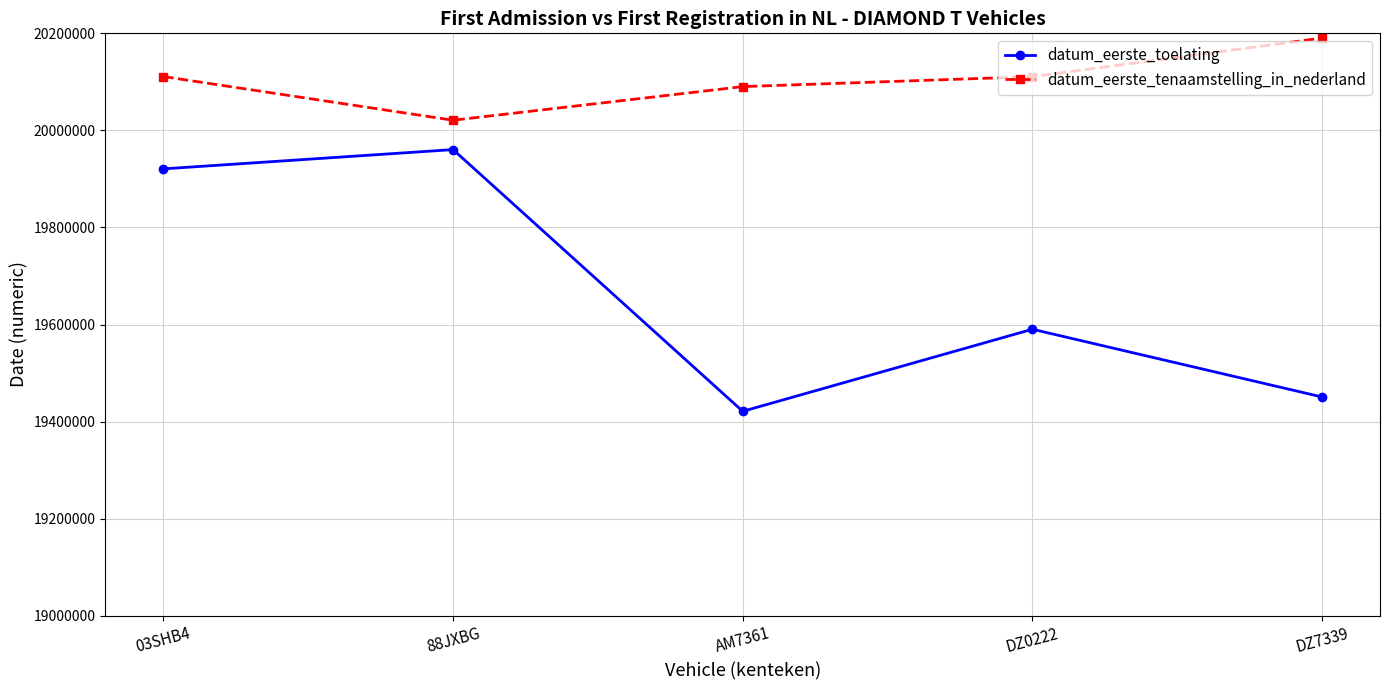

In datum_eerste_tenaamstelling_in_nederland, how many points are lower than both neighbors (excluding endpoints)?

1